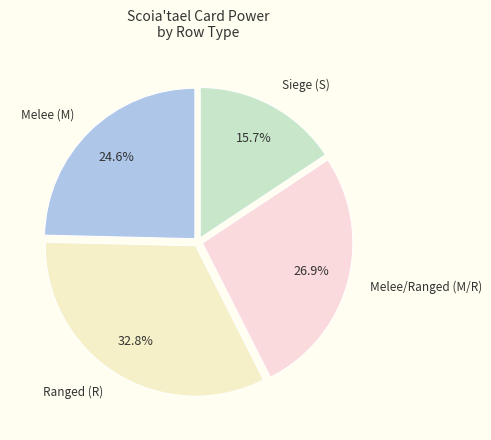

Is there any slice that represents more than half of the pie?

No